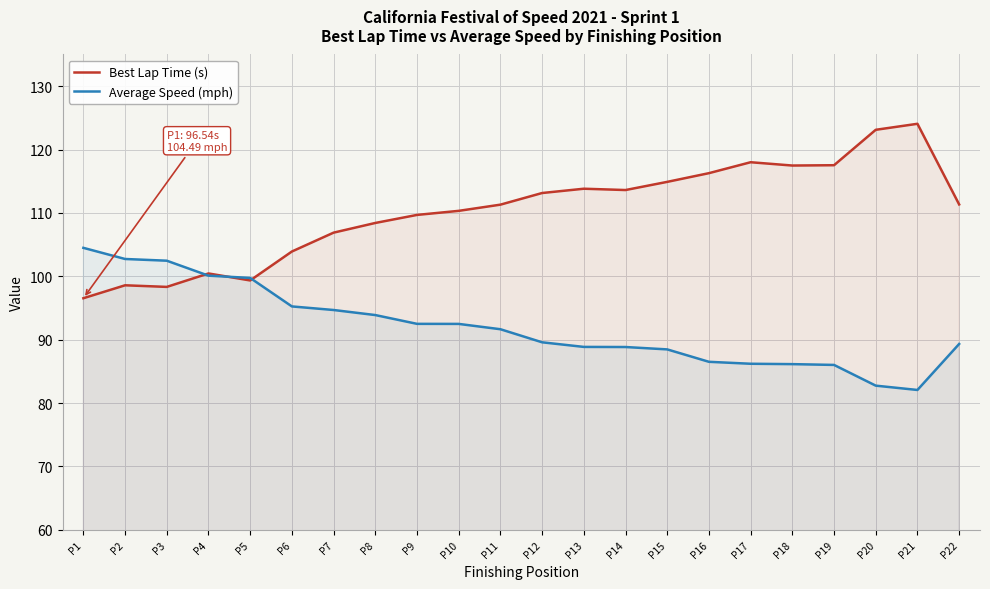

At which category does Average Speed (mph) reach its first local valley?

P21